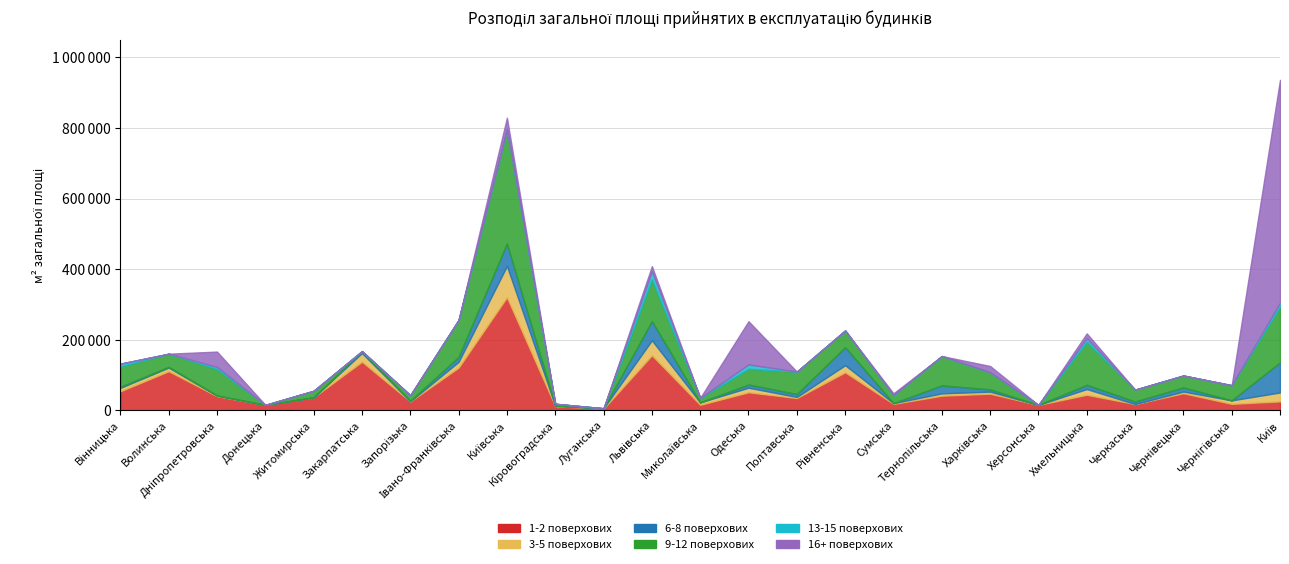

Between which two adjacent categories do 16+ поверхових and 9-12 поверхових first intersect?

Миколаївська and Одеська